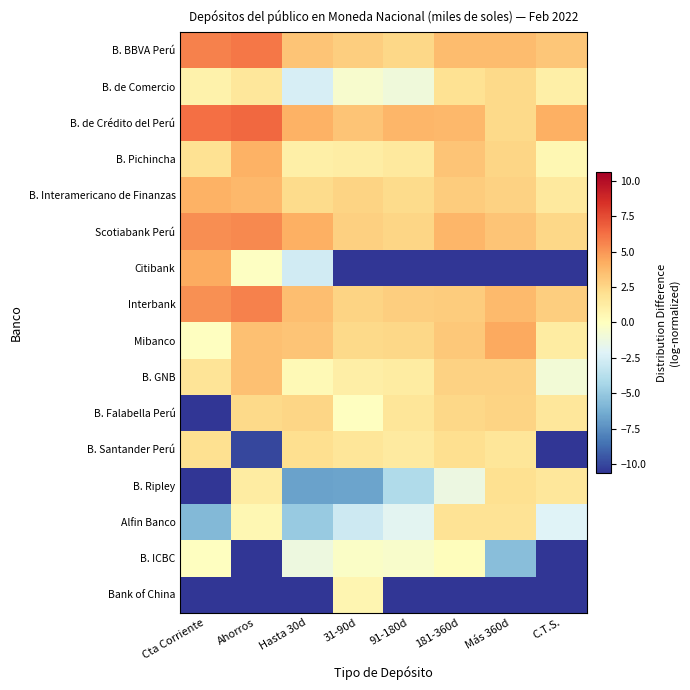

Reading right to left, list all the values displayed in this chart.

B. BBVA Perú: C.T.S.=3.2	Más 360d=3.6	181-360d=3.6	91-180d=2.5	31-90d=2.9	Hasta 30d=3.3	Ahorros=6.0	Cta Corriente=5.7
B. de Comercio: C.T.S.=1.1	Más 360d=2.4	181-360d=1.9	91-180d=-1.0	31-90d=-0.5	Hasta 30d=-2.5	Ahorros=1.6	Cta Corriente=0.9
B. de Crédito del Perú: C.T.S.=4.1	Más 360d=2.3	181-360d=3.8	91-180d=3.9	31-90d=3.3	Hasta 30d=4.0	Ahorros=6.5	Cta Corriente=6.3
B. Pichincha: C.T.S.=0.5	Más 360d=2.5	181-360d=3.2	91-180d=1.5	31-90d=1.2	Hasta 30d=1.1	Ahorros=4.0	Cta Corriente=2.0
B. Interamericano de Finanzas: C.T.S.=1.5	Más 360d=2.7	181-360d=3.0	91-180d=2.3	31-90d=2.6	Hasta 30d=2.2	Ahorros=3.8	Cta Corriente=4.0
Scotiabank Perú: C.T.S.=2.5	Más 360d=3.3	181-360d=3.8	91-180d=2.6	31-90d=2.7	Hasta 30d=4.1	Ahorros=5.4	Cta Corriente=5.2
Citibank: C.T.S.=-10.6	Más 360d=-10.6	181-360d=-10.6	91-180d=-10.6	31-90d=-10.6	Hasta 30d=-2.7	Ahorros=-0.1	Cta Corriente=4.3
Interbank: C.T.S.=2.8	Más 360d=3.7	181-360d=3.0	91-180d=2.9	31-90d=2.6	Hasta 30d=3.5	Ahorros=5.7	Cta Corriente=5.2
Mibanco: C.T.S.=1.3	Más 360d=4.4	181-360d=3.1	91-180d=2.4	31-90d=2.4	Hasta 30d=3.3	Ahorros=3.5	Cta Corriente=-0.0
B. GNB: C.T.S.=-0.9	Más 360d=2.7	181-360d=2.7	91-180d=1.3	31-90d=1.2	Hasta 30d=0.4	Ahorros=3.4	Cta Corriente=1.8
B. Falabella Perú: C.T.S.=1.6	Más 360d=2.6	181-360d=2.5	91-180d=1.7	31-90d=-0.1	Hasta 30d=2.5	Ahorros=2.4	Cta Corriente=-10.6
B. Santander Perú: C.T.S.=-10.6	Más 360d=1.7	181-360d=2.1	91-180d=1.4	31-90d=1.7	Hasta 30d=2.1	Ahorros=-10.0	Cta Corriente=2.0
B. Ripley: C.T.S.=1.6	Más 360d=2.0	181-360d=-1.3	91-180d=-4.0	31-90d=-6.7	Hasta 30d=-6.8	Ahorros=1.3	Cta Corriente=-10.6
Alfin Banco: C.T.S.=-2.1	Más 360d=1.9	181-360d=1.9	91-180d=-1.9	31-90d=-2.8	Hasta 30d=-4.9	Ahorros=0.5	Cta Corriente=-5.8
B. ICBC: C.T.S.=-10.6	Más 360d=-5.5	181-360d=0.1	91-180d=-0.5	31-90d=-0.3	Hasta 30d=-1.2	Ahorros=-10.6	Cta Corriente=-0.0
Bank of China: C.T.S.=-10.6	Más 360d=-10.6	181-360d=-10.6	91-180d=-10.6	31-90d=0.6	Hasta 30d=-10.6	Ahorros=-10.6	Cta Corriente=-10.6